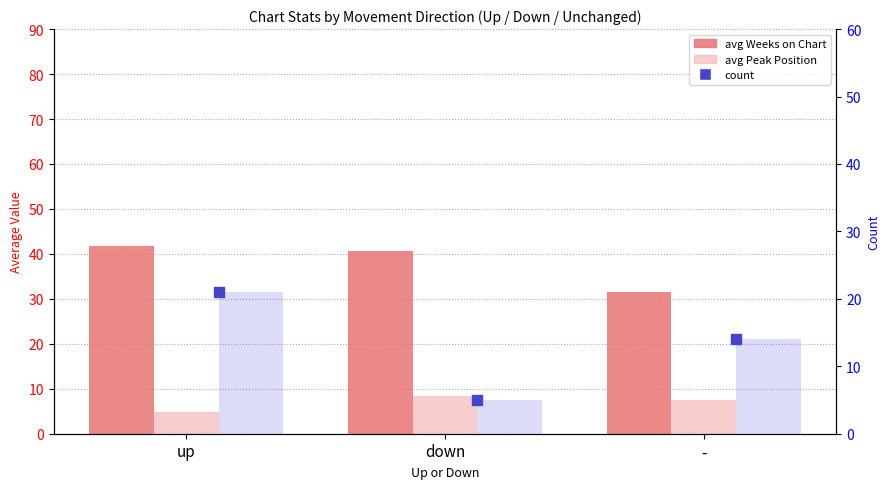

At which category is the sum across all series the highest?

up